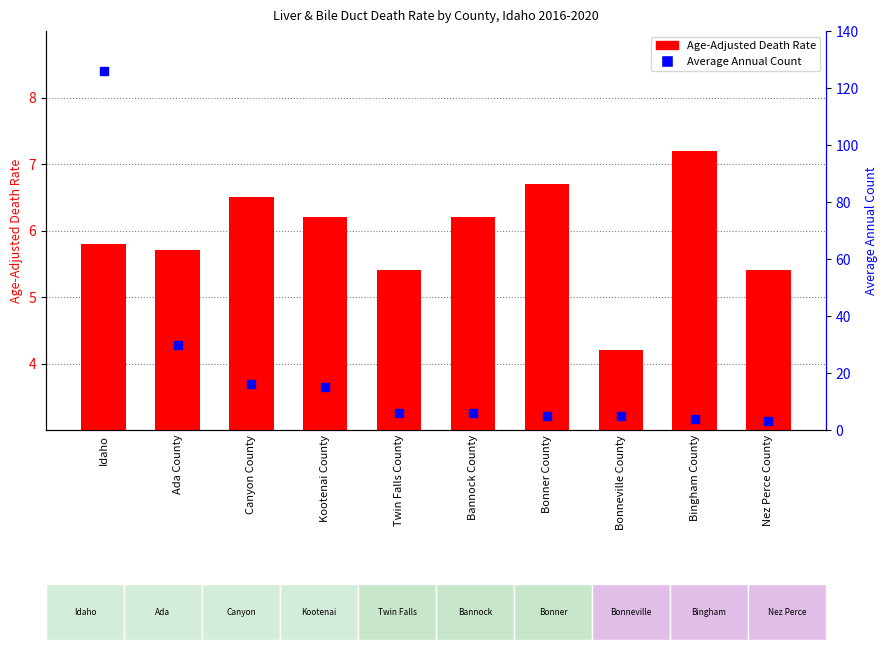

At which category is the sum across all series the highest?

Idaho